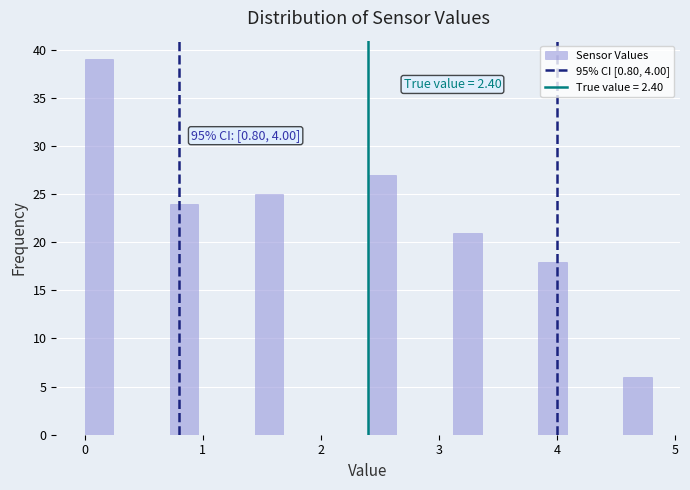

Around what value on the x-axis is the tallest bar? Give the approximate position of its centre, as read against the axis.

0.1